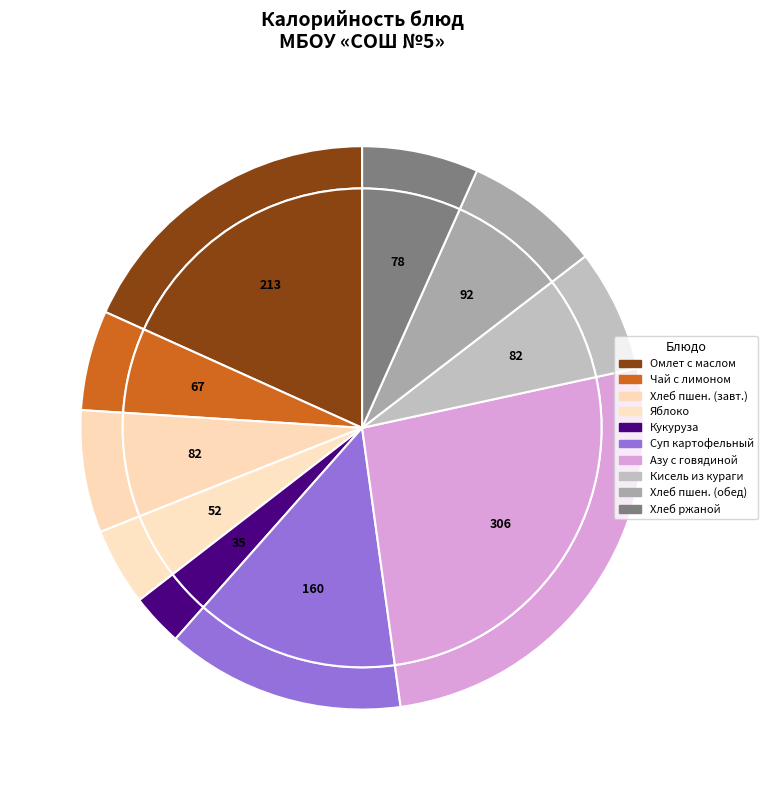

Does Суп картофельный с макаронными изделиями account for over 50% of the chart?

No